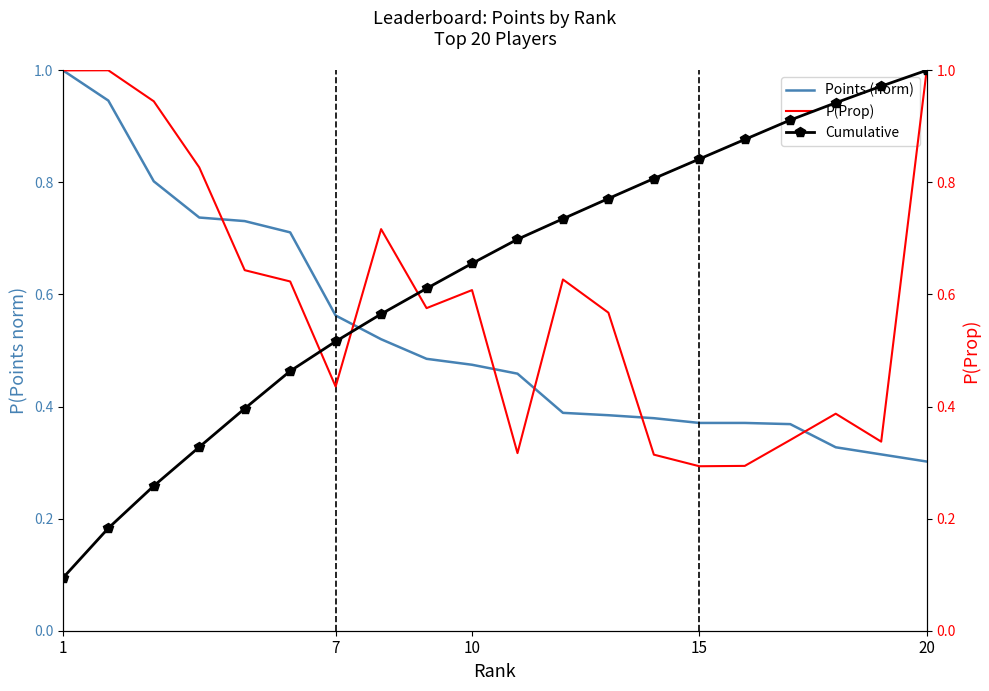

Is the value of P(Prop) at 7 greater than the value of Cumulative at 1?

Yes